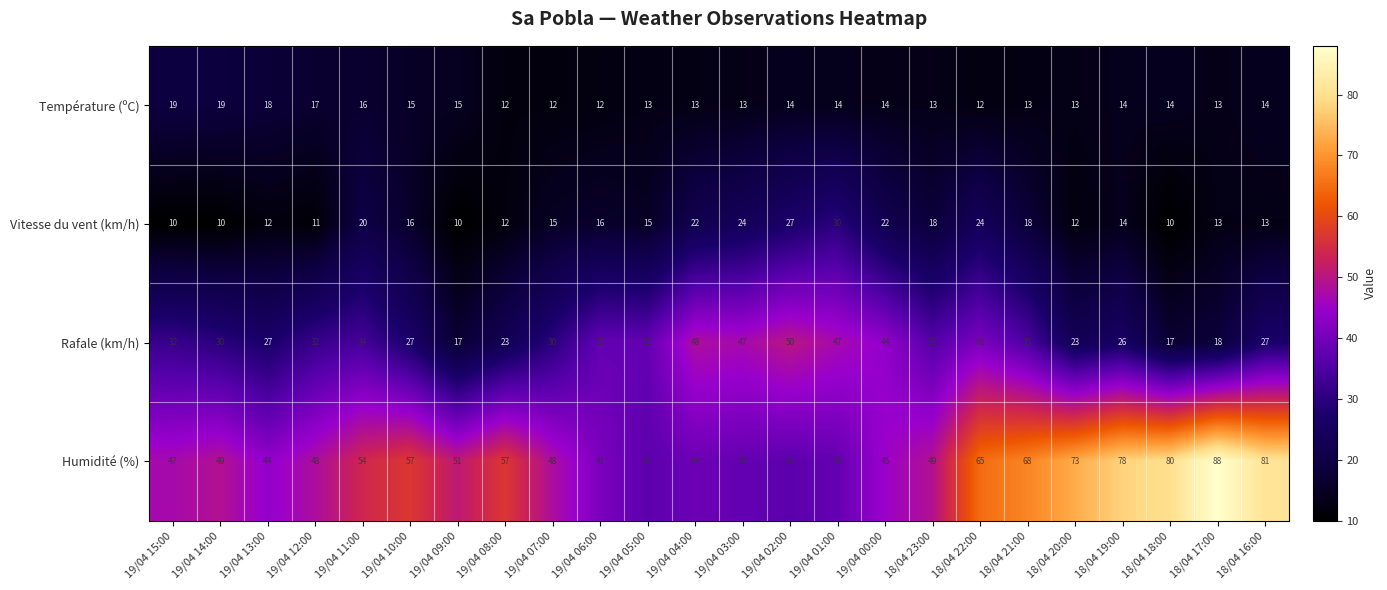

Which label corresponds to the largest value in the chart?

18/04 17:00